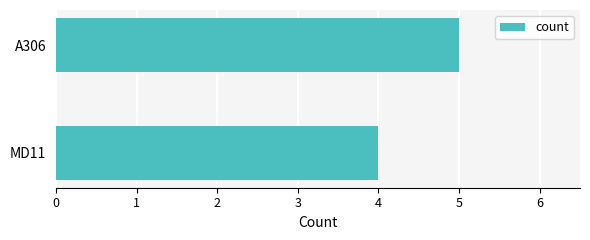

What is the sum of all values?

9